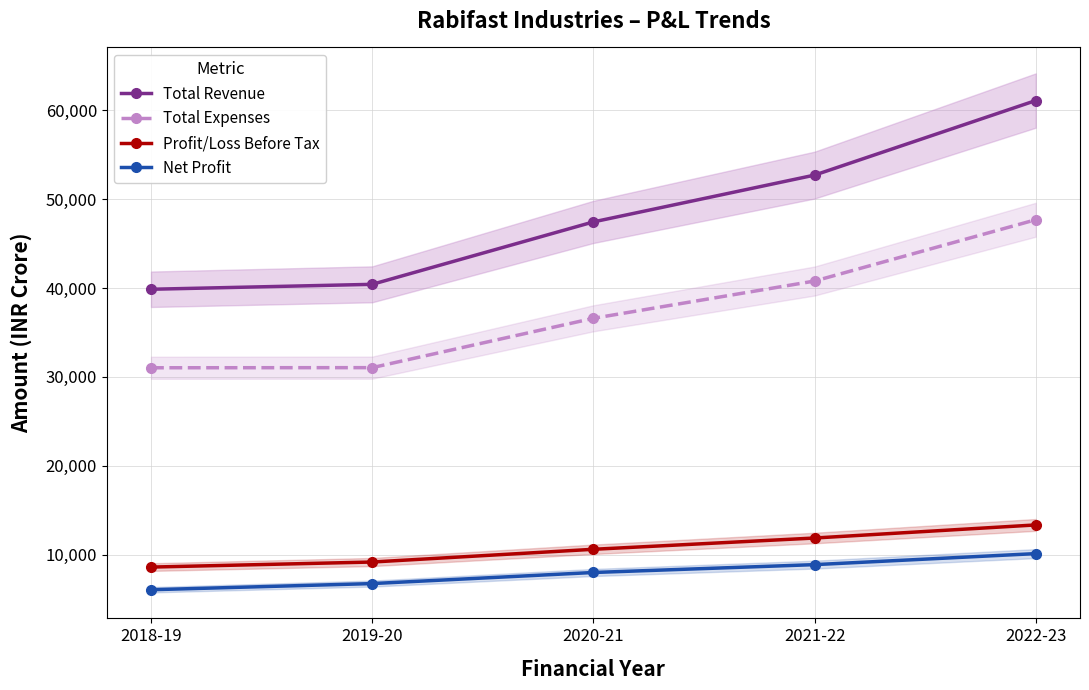

What is the total value across all series at 2019-20?

87378